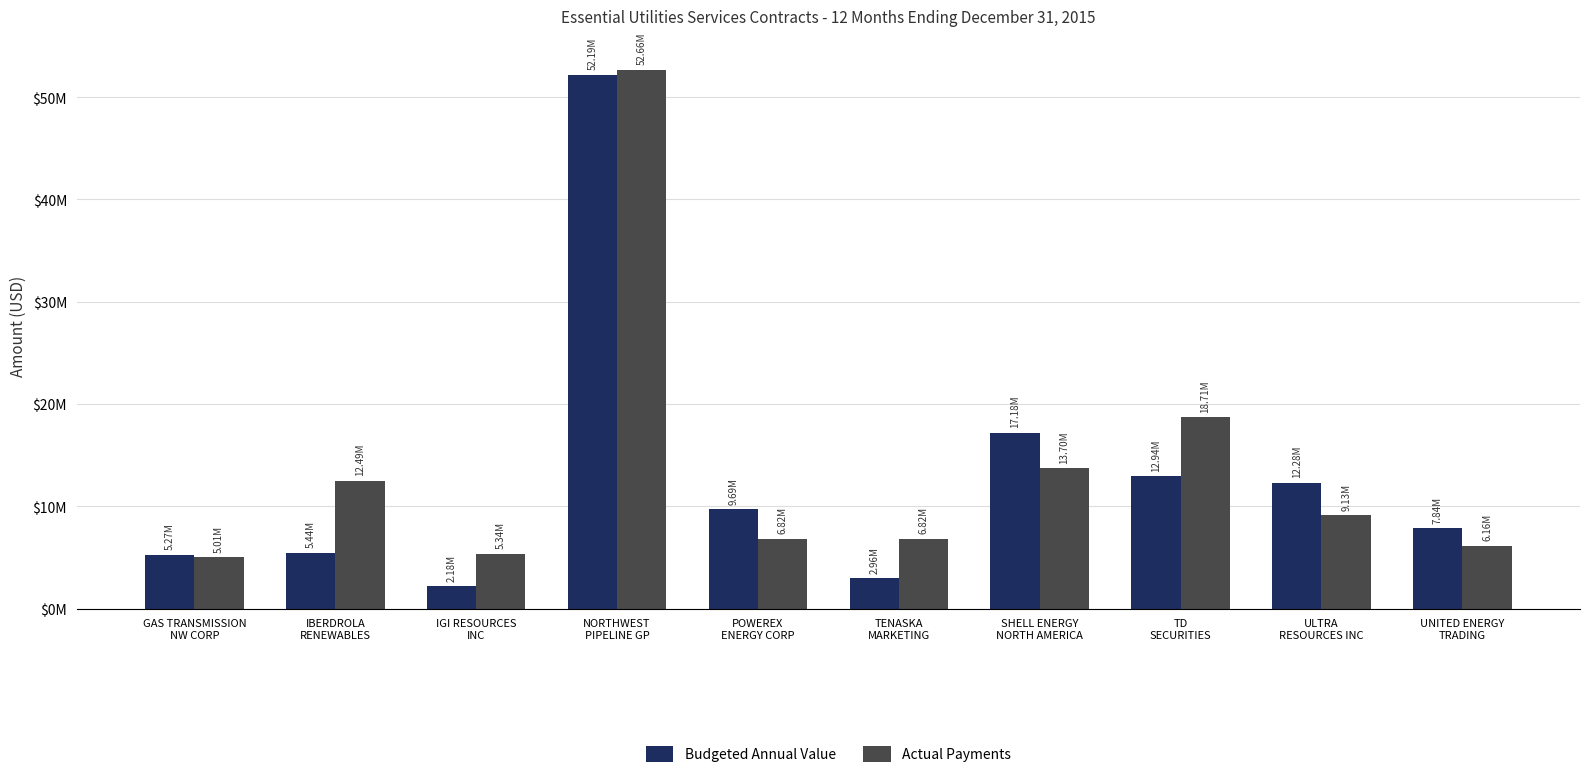

List the series in order of their overall mean, lowest first.

Budgeted Annual Value, Actual Payments